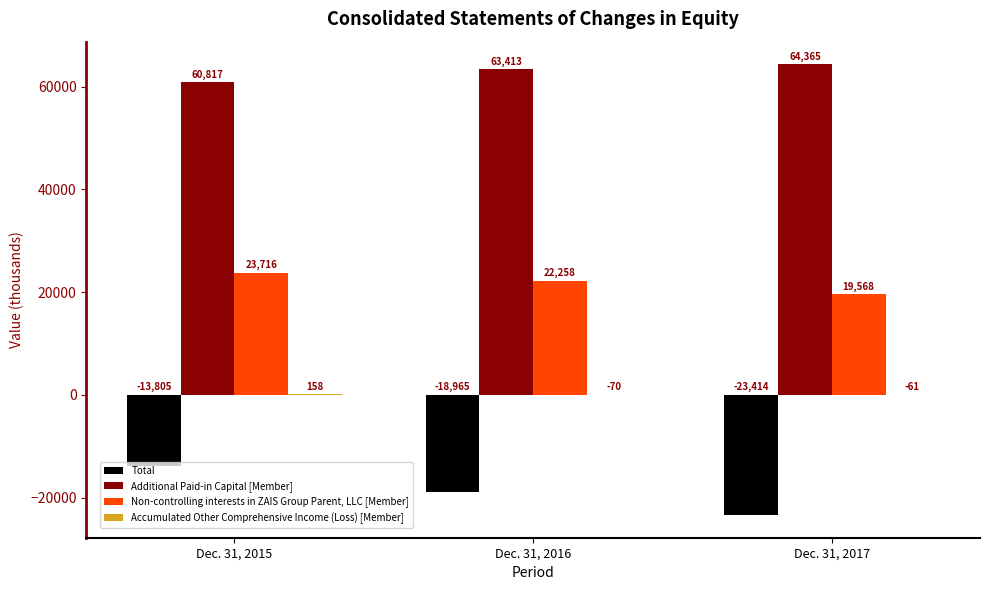

Are the bars grouped side by side (vs. stacked)?

Yes